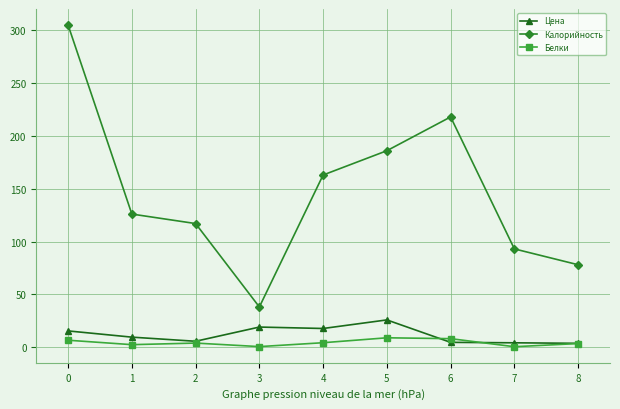

Is the value of Белки at 6 greater than the value of Калорийность at 6?

No